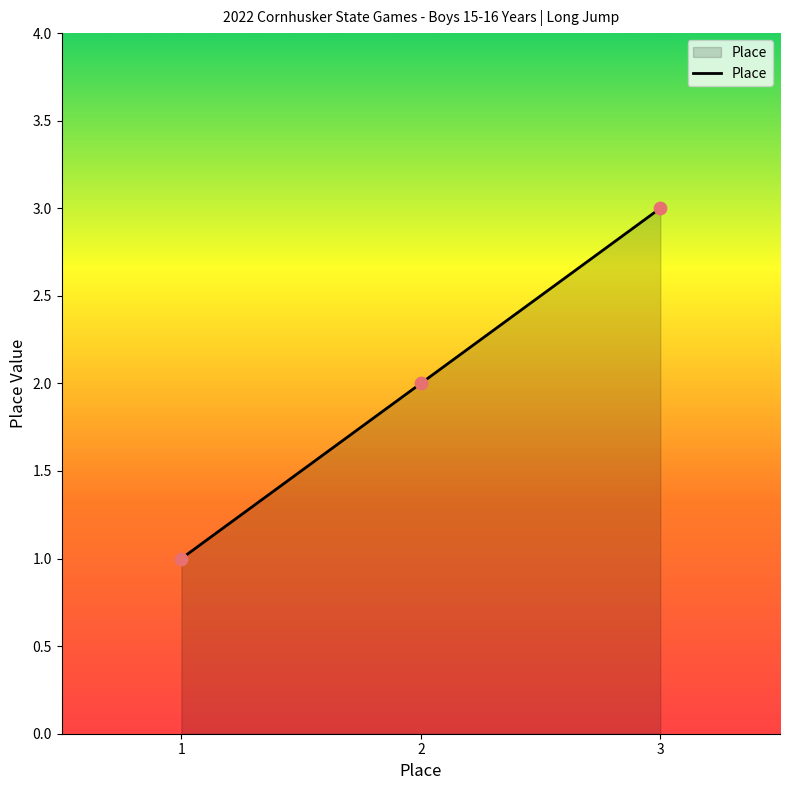

What is the change in value from 1 to 2?

+1